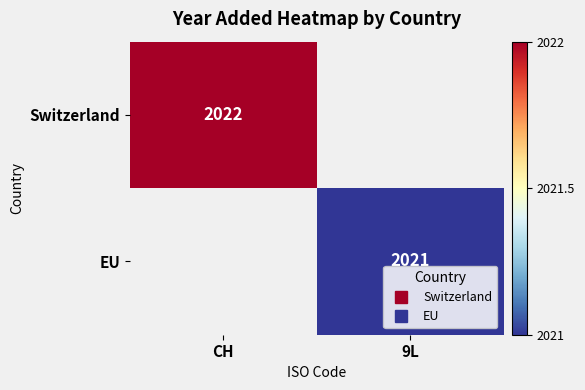

Is the value of Switzerland at 9L greater than the value of EU at CH?

No